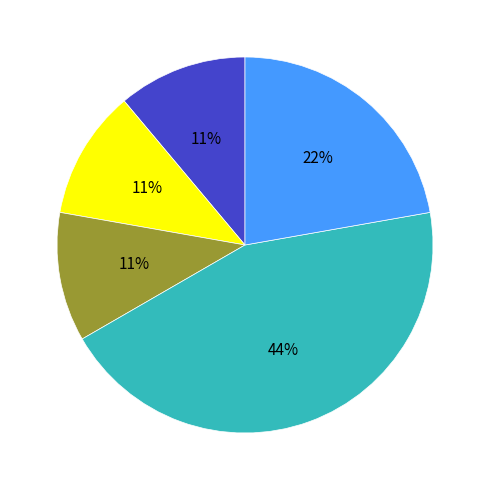

To the nearest percent, what is the difference between the largest and smallest slice percentages?

33%